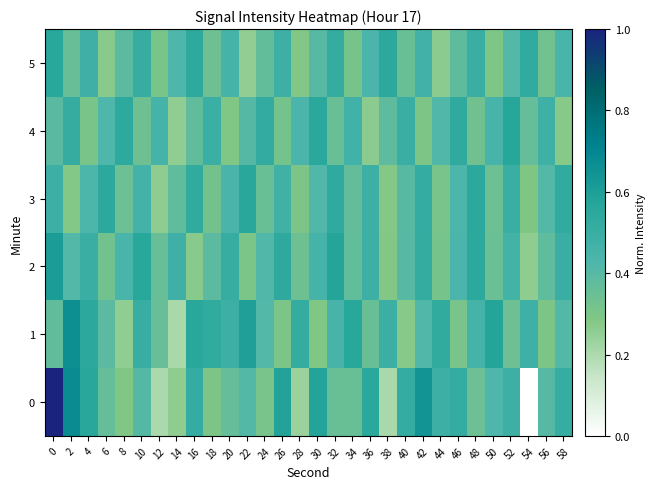

Reading right to left, list all the values displayed in this chart.

0: 58=0.5	56=0.4	54=0.0	52=0.5	50=0.4	48=0.3	46=0.5	44=0.5	42=0.6	40=0.5	38=0.2	36=0.6	34=0.4	32=0.4	30=0.6	28=0.2	26=0.6	24=0.3	22=0.4	20=0.4	18=0.3	16=0.5	14=0.3	12=0.2	10=0.4	8=0.3	6=0.4	4=0.6	2=0.7	0=1.0
1: 58=0.4	56=0.3	54=0.5	52=0.3	50=0.6	48=0.5	46=0.3	44=0.5	42=0.4	40=0.3	38=0.5	36=0.3	34=0.6	32=0.4	30=0.3	28=0.5	26=0.3	24=0.4	22=0.6	20=0.5	18=0.5	16=0.6	14=0.2	12=0.4	10=0.5	8=0.3	6=0.4	4=0.5	2=0.7	0=0.4
2: 58=0.5	56=0.4	54=0.3	52=0.5	50=0.3	48=0.5	46=0.4	44=0.3	42=0.5	40=0.4	38=0.3	36=0.5	34=0.4	32=0.6	30=0.5	28=0.3	26=0.5	24=0.4	22=0.3	20=0.5	18=0.4	16=0.3	14=0.5	12=0.4	10=0.6	8=0.4	6=0.3	4=0.5	2=0.4	0=0.6
3: 58=0.5	56=0.4	54=0.3	52=0.5	50=0.3	48=0.5	46=0.4	44=0.3	42=0.5	40=0.4	38=0.3	36=0.5	34=0.4	32=0.5	30=0.4	28=0.3	26=0.5	24=0.4	22=0.6	20=0.4	18=0.3	16=0.5	14=0.4	12=0.3	10=0.5	8=0.3	6=0.5	4=0.4	2=0.3	0=0.5
4: 58=0.3	56=0.5	54=0.4	52=0.6	50=0.4	48=0.3	46=0.5	44=0.4	42=0.3	40=0.5	38=0.4	36=0.3	34=0.5	32=0.4	30=0.6	28=0.4	26=0.3	24=0.5	22=0.4	20=0.3	18=0.5	16=0.4	14=0.3	12=0.5	10=0.3	8=0.5	6=0.4	4=0.3	2=0.5	0=0.4
5: 58=0.4	56=0.3	54=0.5	52=0.4	50=0.3	48=0.5	46=0.4	44=0.3	42=0.5	40=0.3	38=0.6	36=0.4	34=0.3	32=0.5	30=0.4	28=0.3	26=0.5	24=0.4	22=0.3	20=0.5	18=0.3	16=0.5	14=0.4	12=0.3	10=0.5	8=0.4	6=0.3	4=0.5	2=0.4	0=0.6